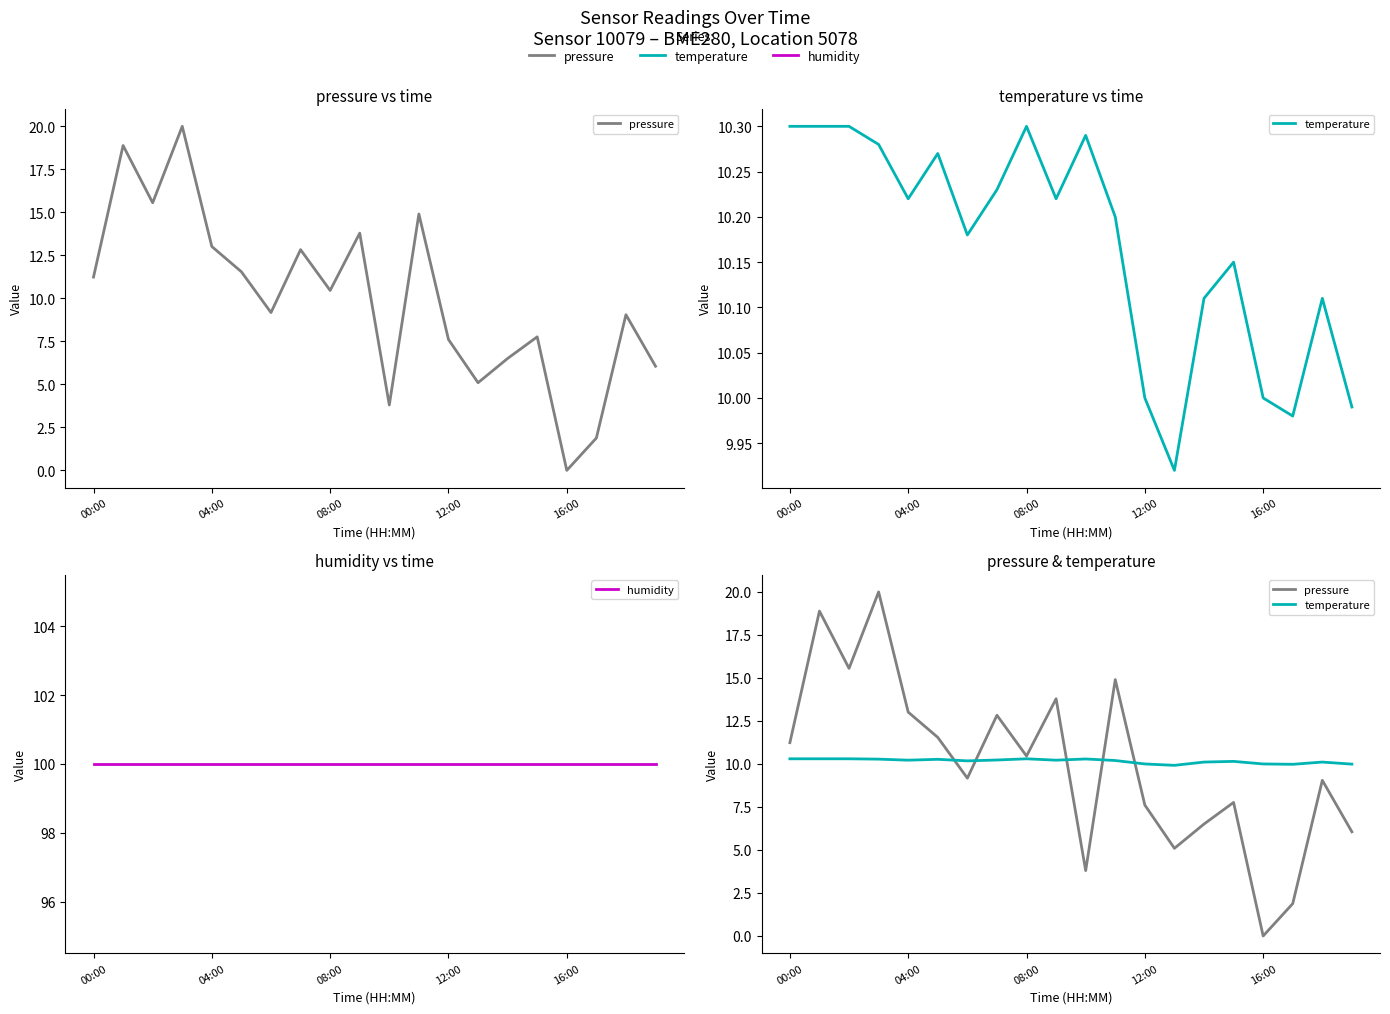

The value of pressure at 08:00 is 10.5. True or false?

True